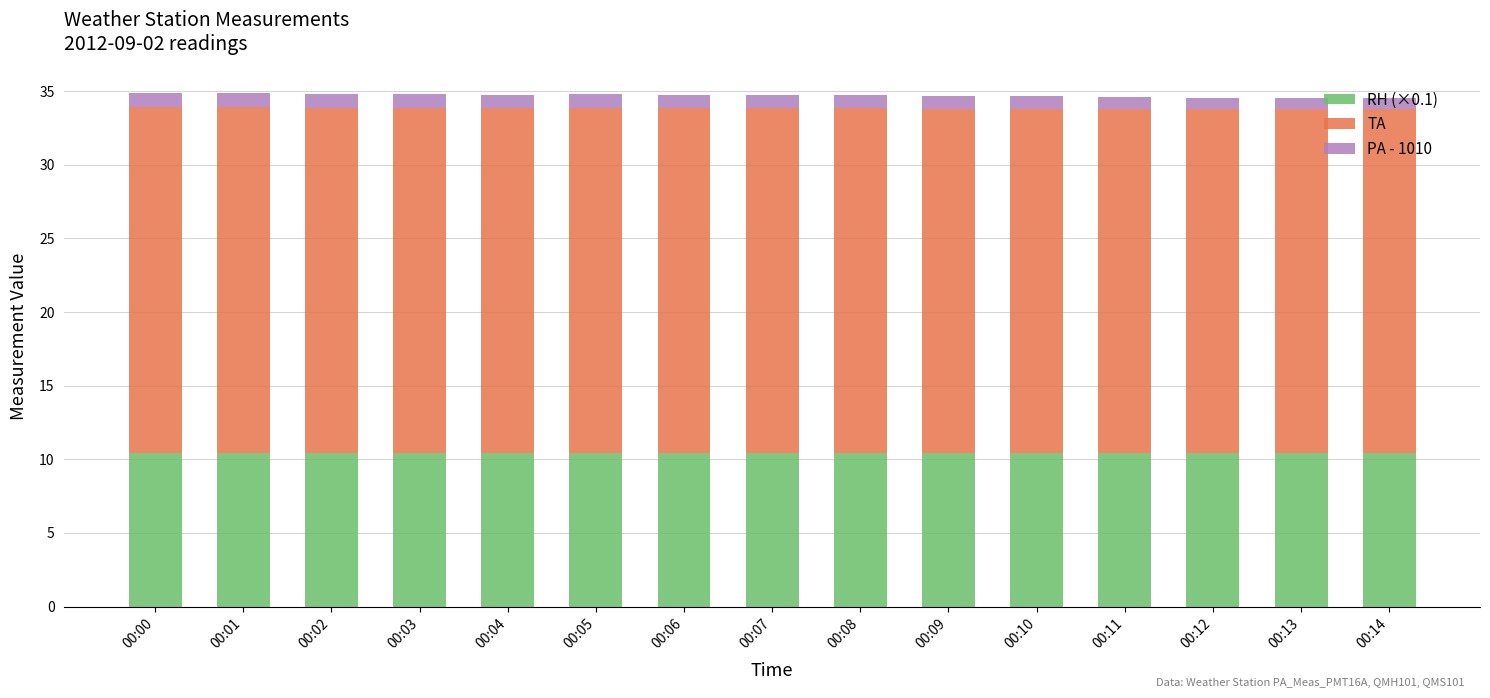

Is it true that RH (×0.1) equals 14.3 at 00:01?

False